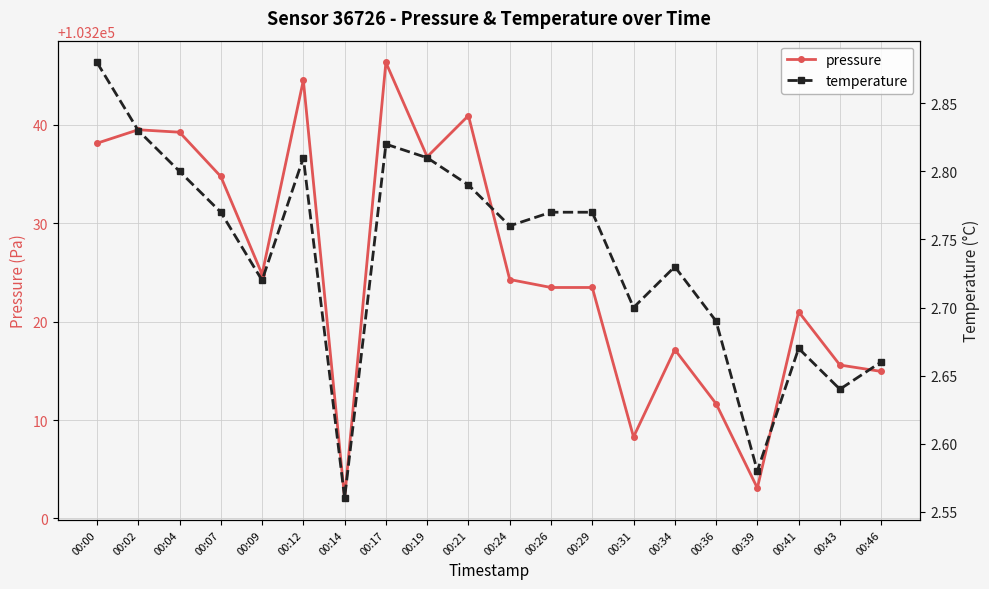

What is the lowest value of the temperature series?

2.6